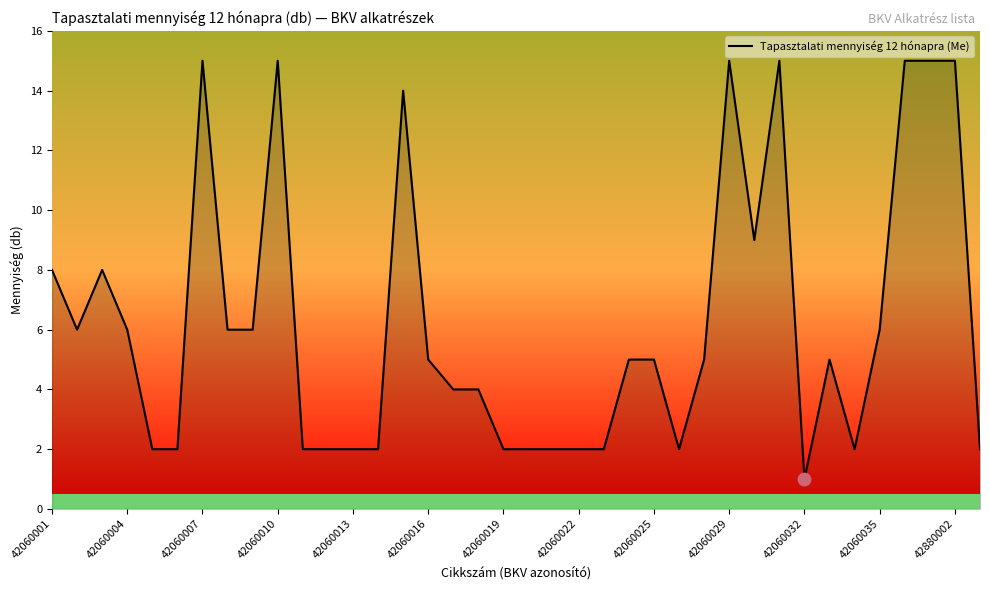

What is the maximum value shown in the chart?

15